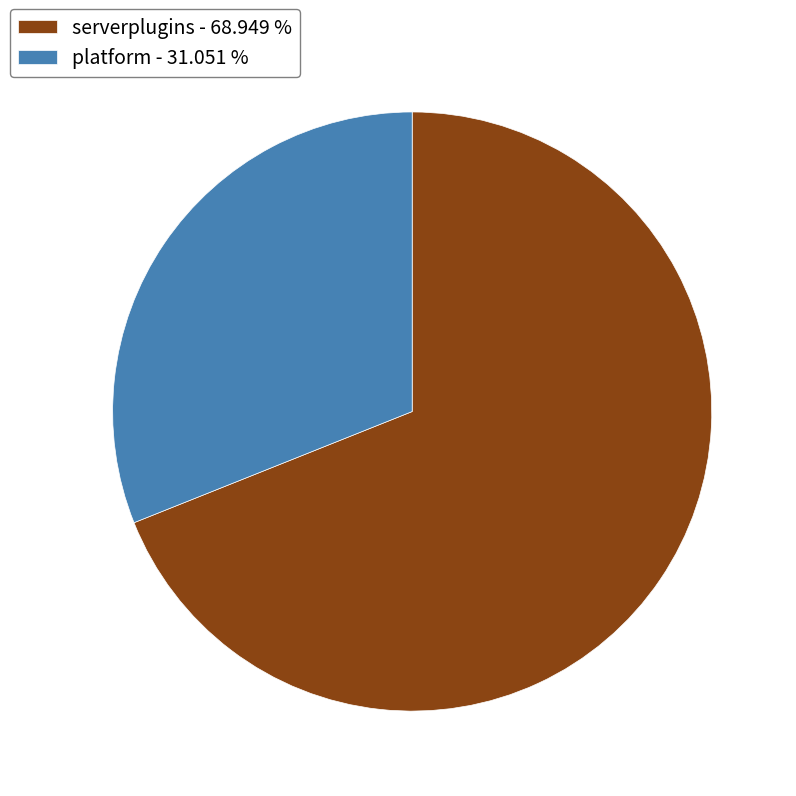

How many slices are in this pie chart?

2